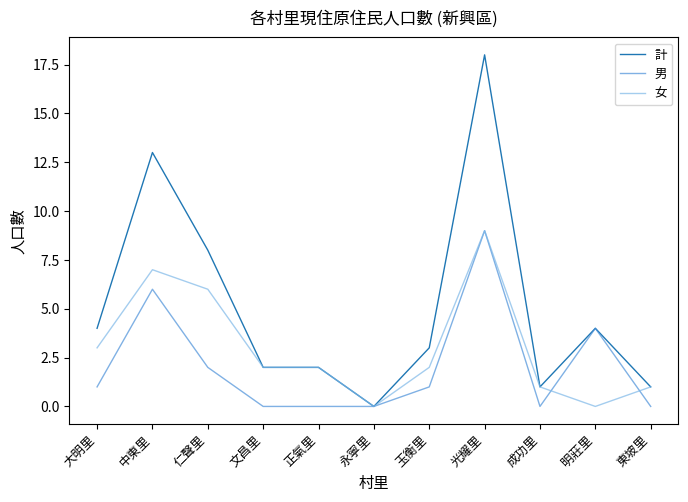

How many values in the 計 series are below 3?

5